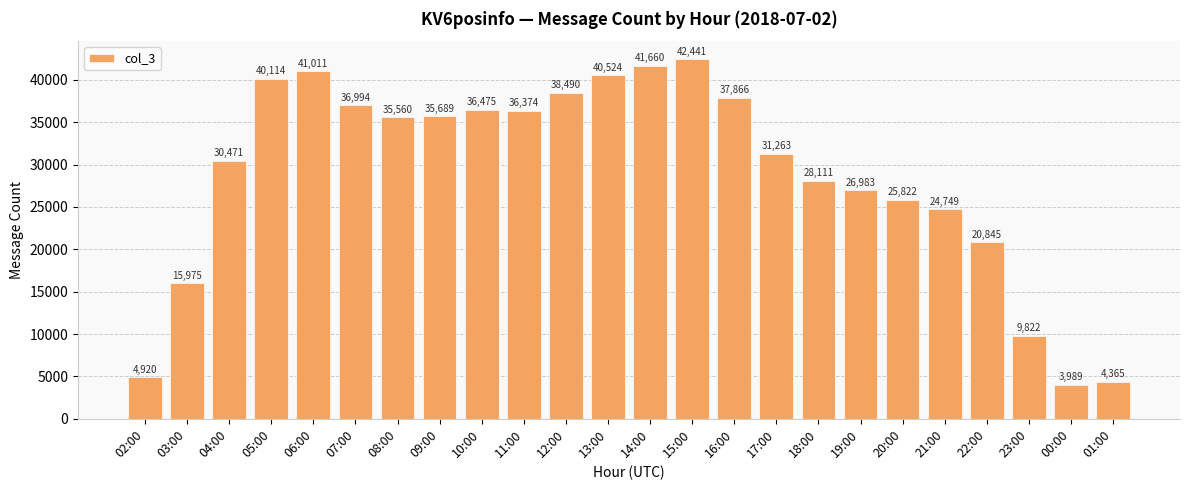

What is the sum of all values?

690513